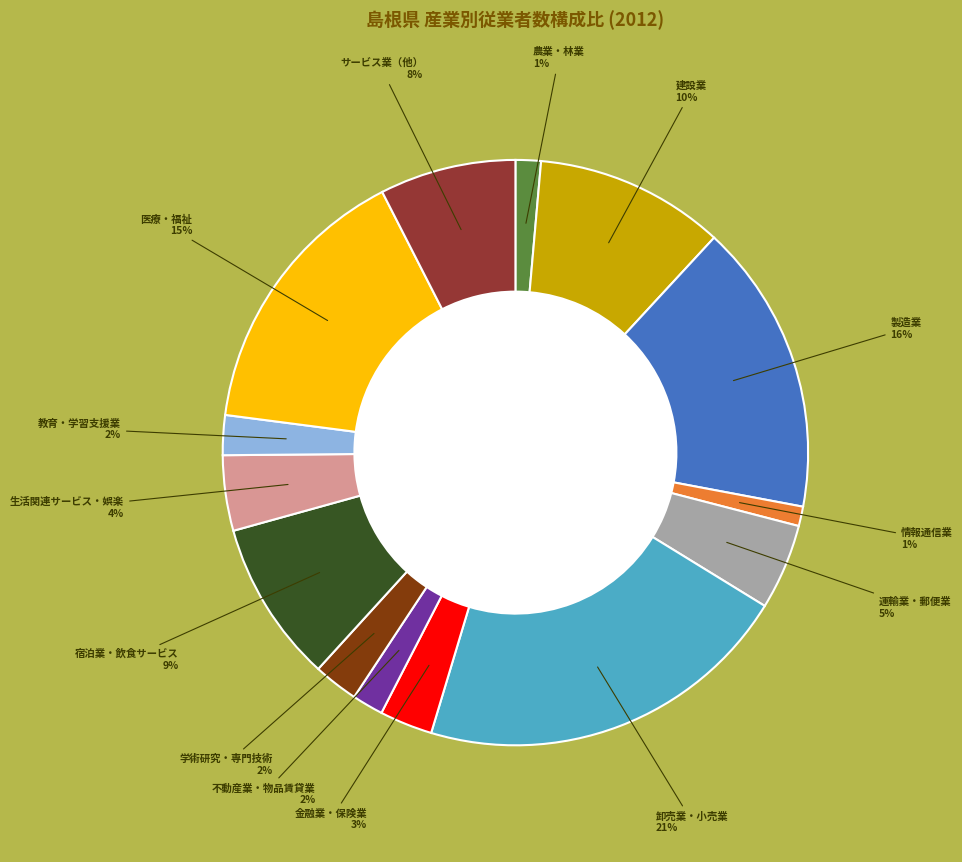

Is the sum of 建設業 and サービス業（他） greater than half?

No